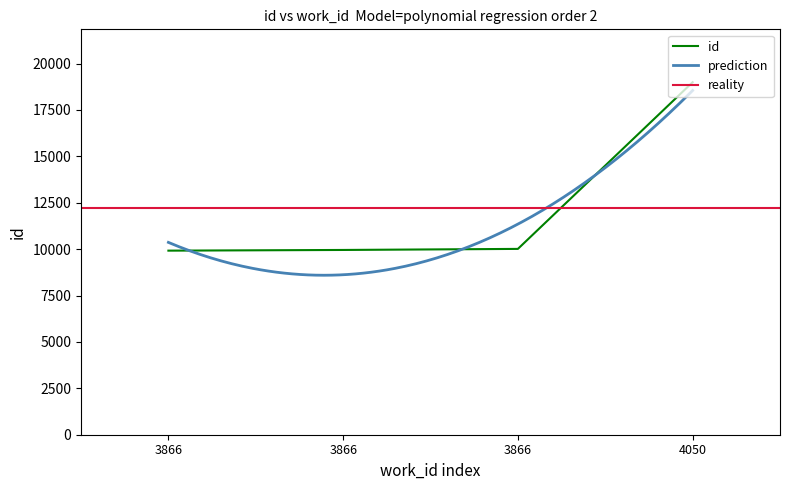

True or false: the data has more than 2 interior local peaks.

False